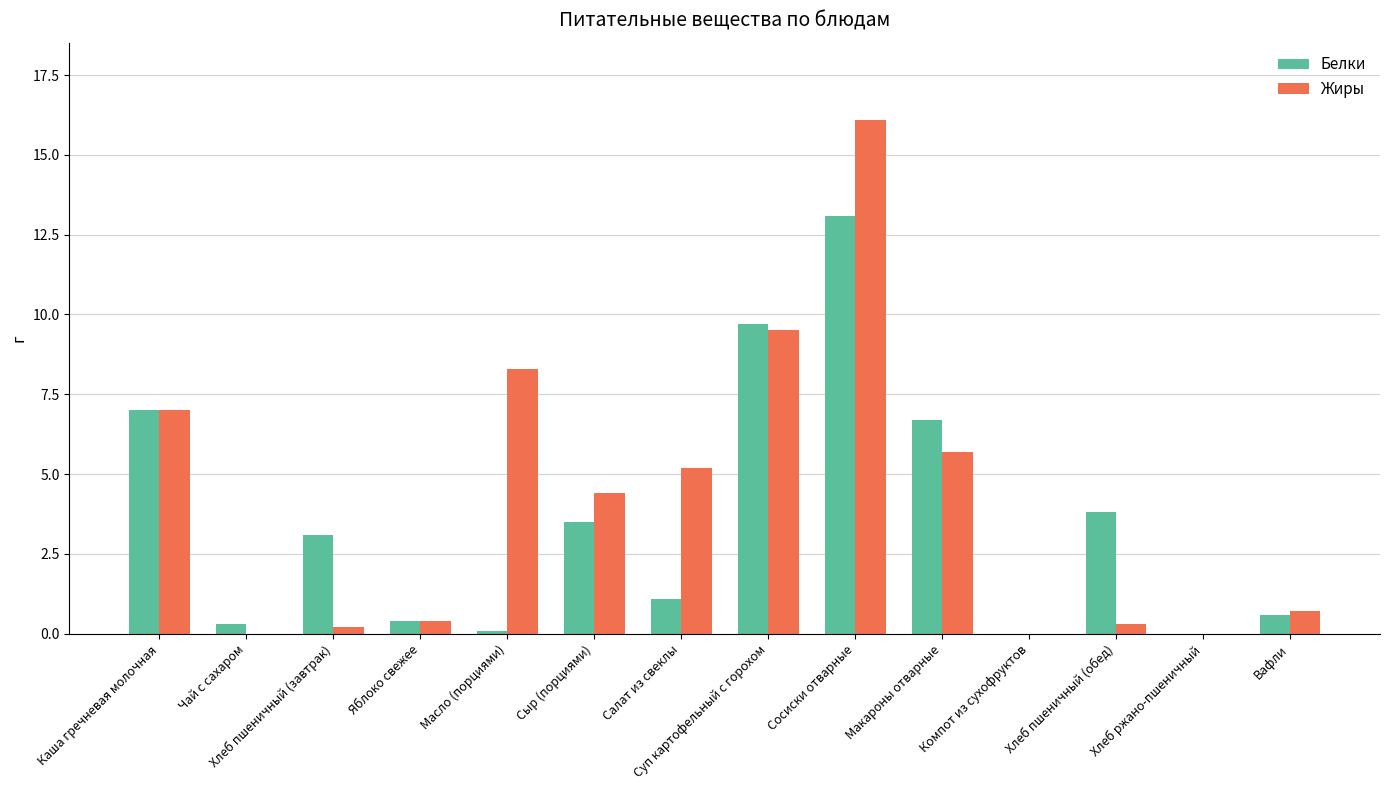

What is the difference between the Жиры values at Компот из сухофруктов and Каша гречневая молочная?

7.0